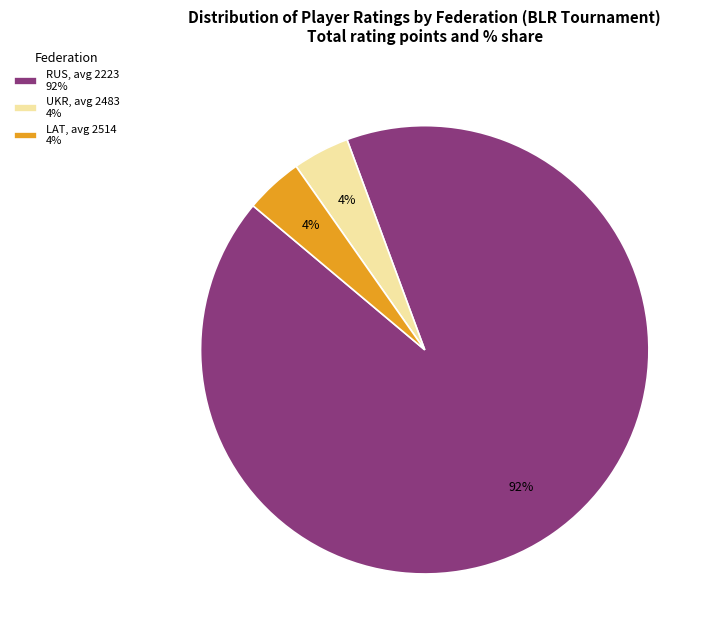

To the nearest percent, what percentage of the pie is UKR, avg 2483 4%?

4%